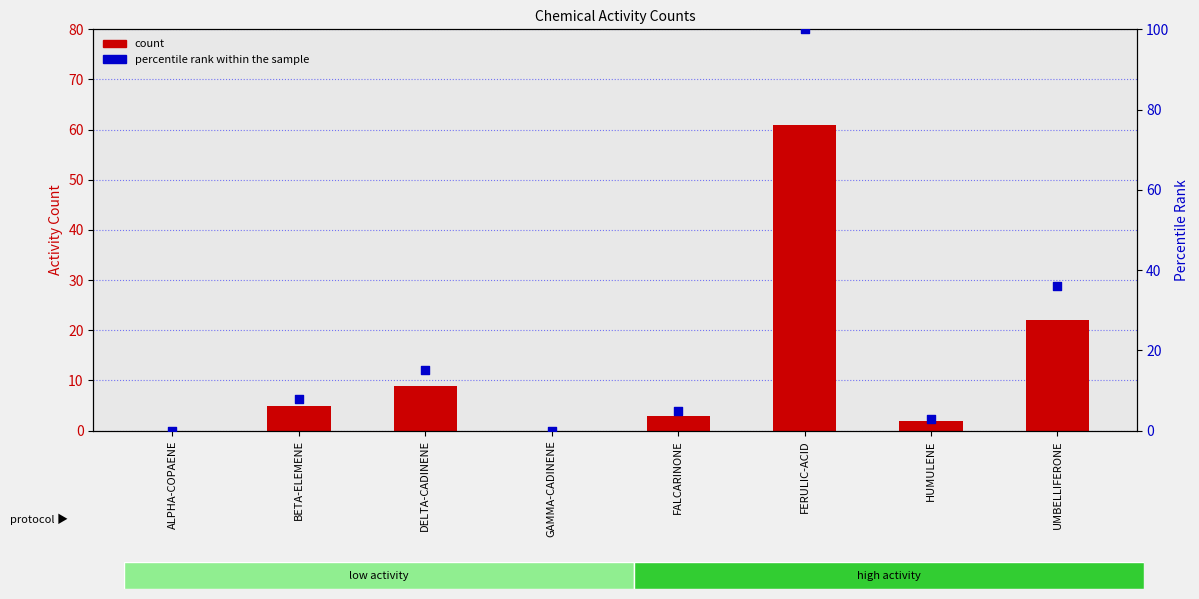

What is the total value across all series at DELTA-CADINENE?

24